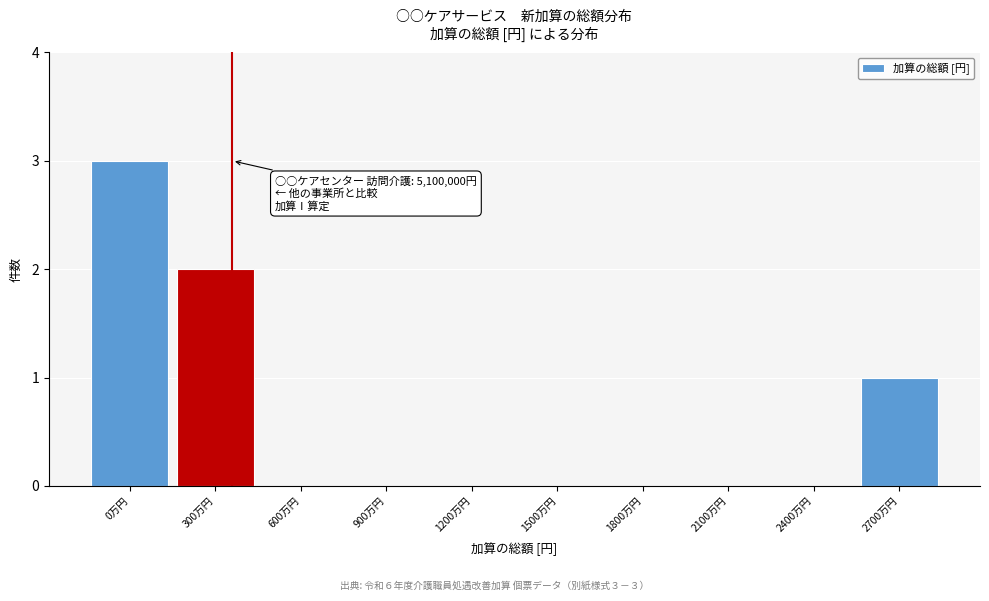

Reading left to right, what are all the values shown in this chart?

0万円=3	300万円=2	600万円=0	900万円=0	1200万円=0	1500万円=0	1800万円=0	2100万円=0	2400万円=0	2700万円=1